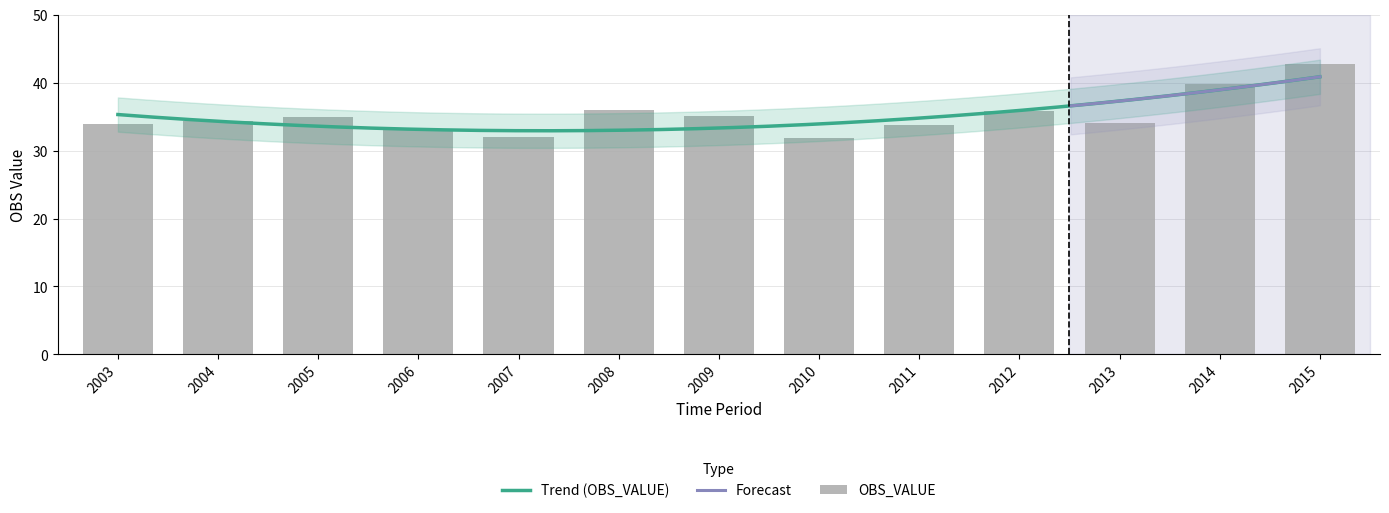

Which has a higher value, 2013 or 2008?

2008